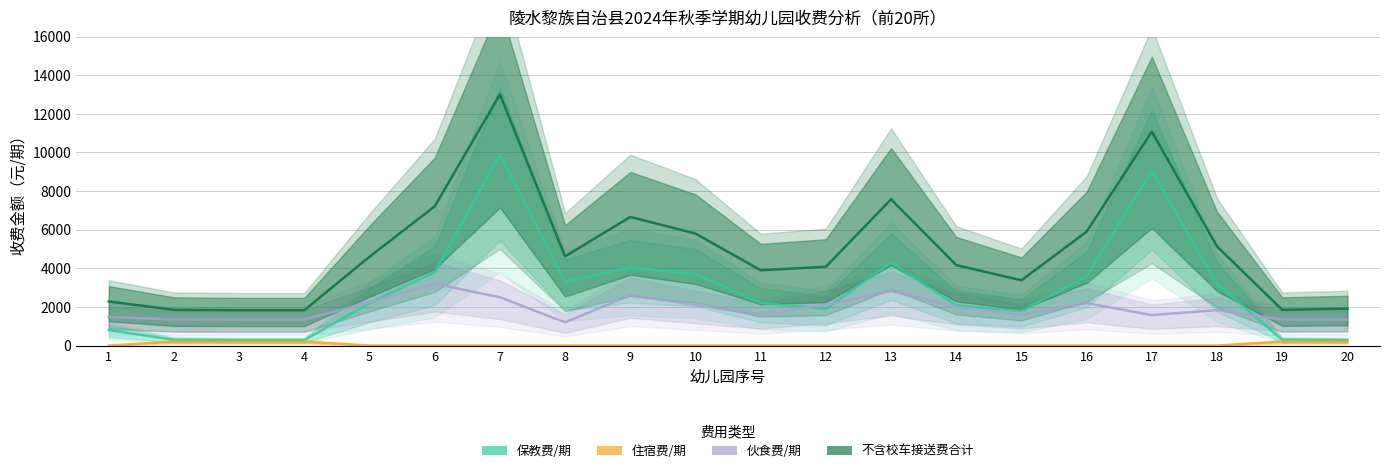

In 保教费/期, how many points are lower than both neighbors (excluding endpoints)?

3